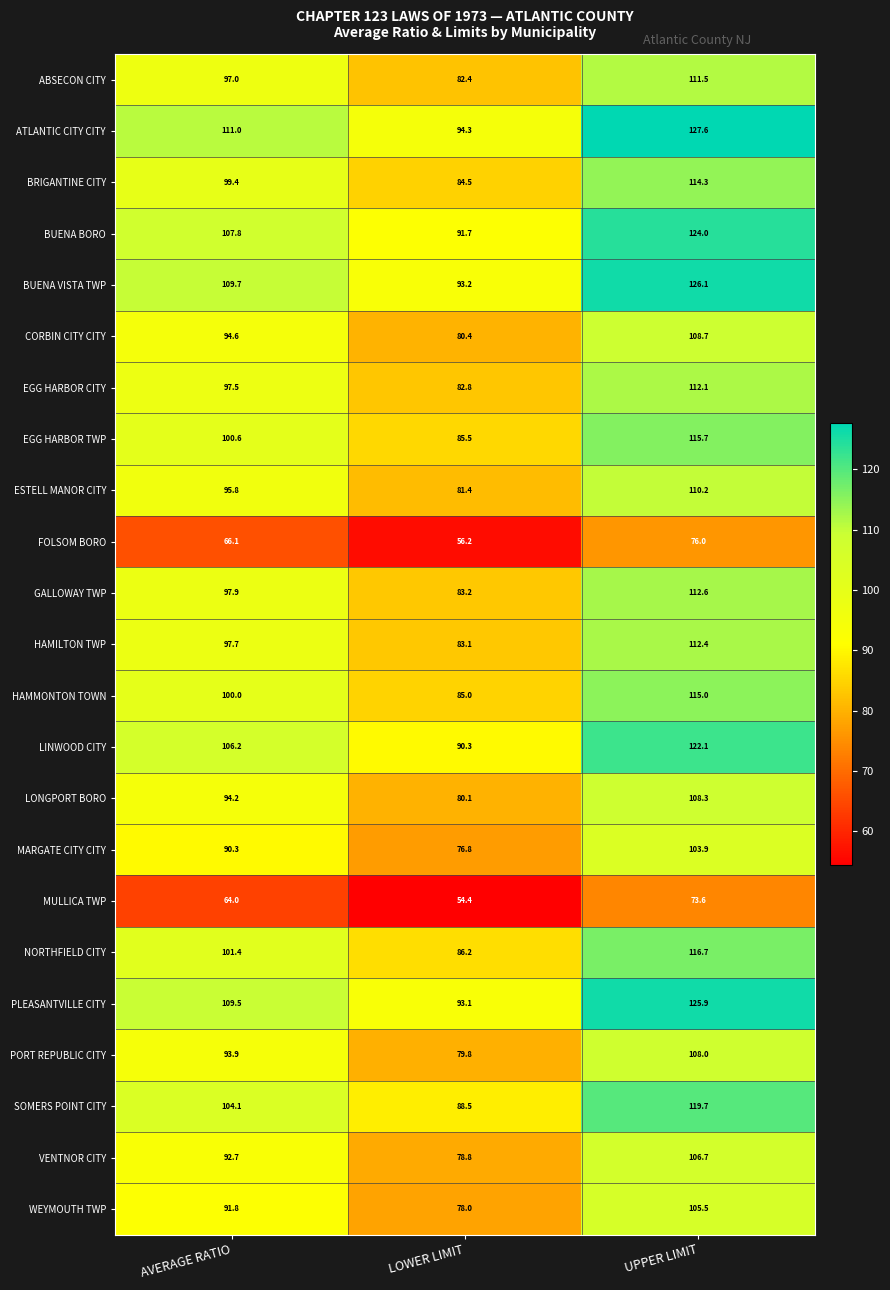

Rank the series by their maximum value, from lowest to highest.

MULLICA TWP, FOLSOM BORO, MARGATE CITY CITY, WEYMOUTH TWP, VENTNOR CITY, PORT REPUBLIC CITY, LONGPORT BORO, CORBIN CITY CITY, ESTELL MANOR CITY, ABSECON CITY, EGG HARBOR CITY, HAMILTON TWP, GALLOWAY TWP, BRIGANTINE CITY, HAMMONTON TOWN, EGG HARBOR TWP, NORTHFIELD CITY, SOMERS POINT CITY, LINWOOD CITY, BUENA BORO, PLEASANTVILLE CITY, BUENA VISTA TWP, ATLANTIC CITY CITY